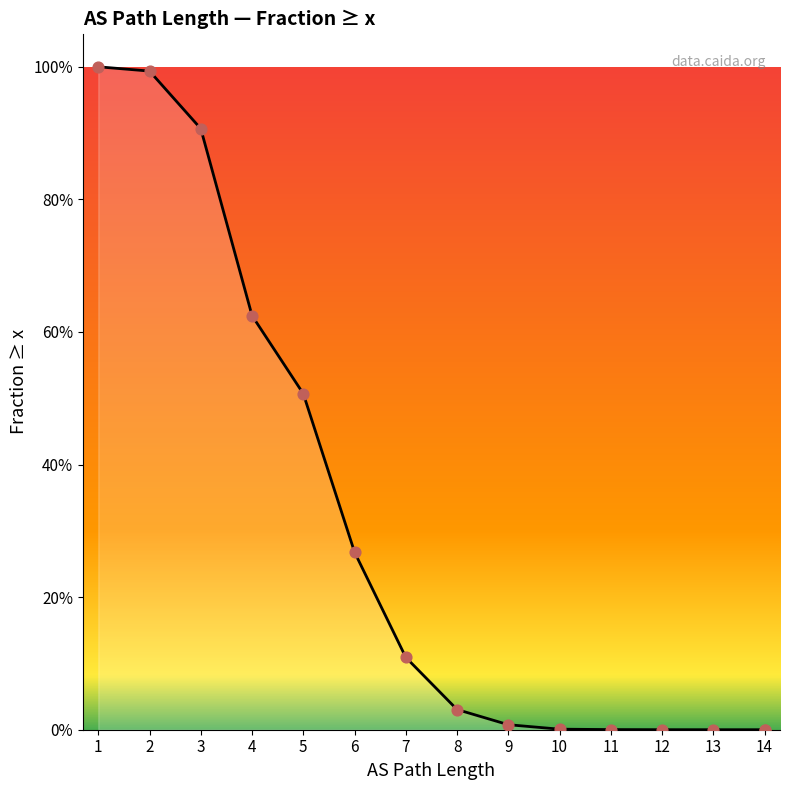

What is the change in value from 3 to 14?

-0.9